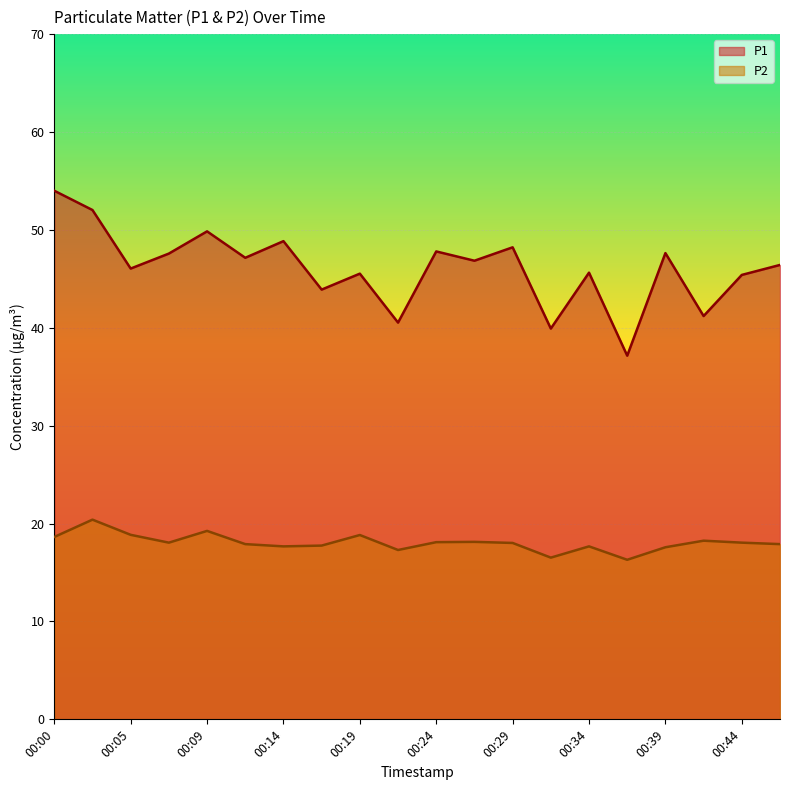

True or false: P1 has a value of 59.0 at 00:32.

False